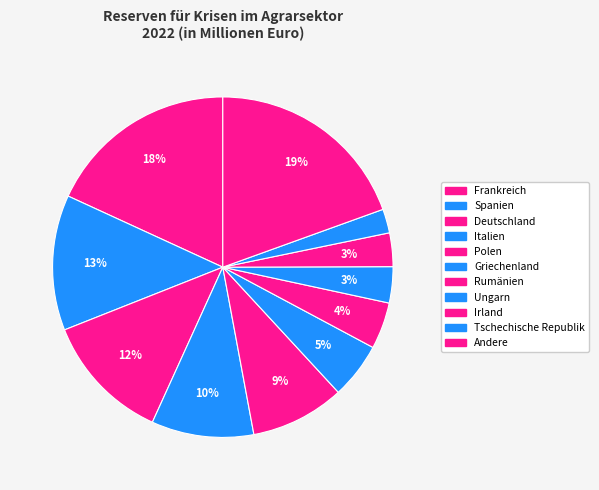

How many segments does this pie chart have?

11